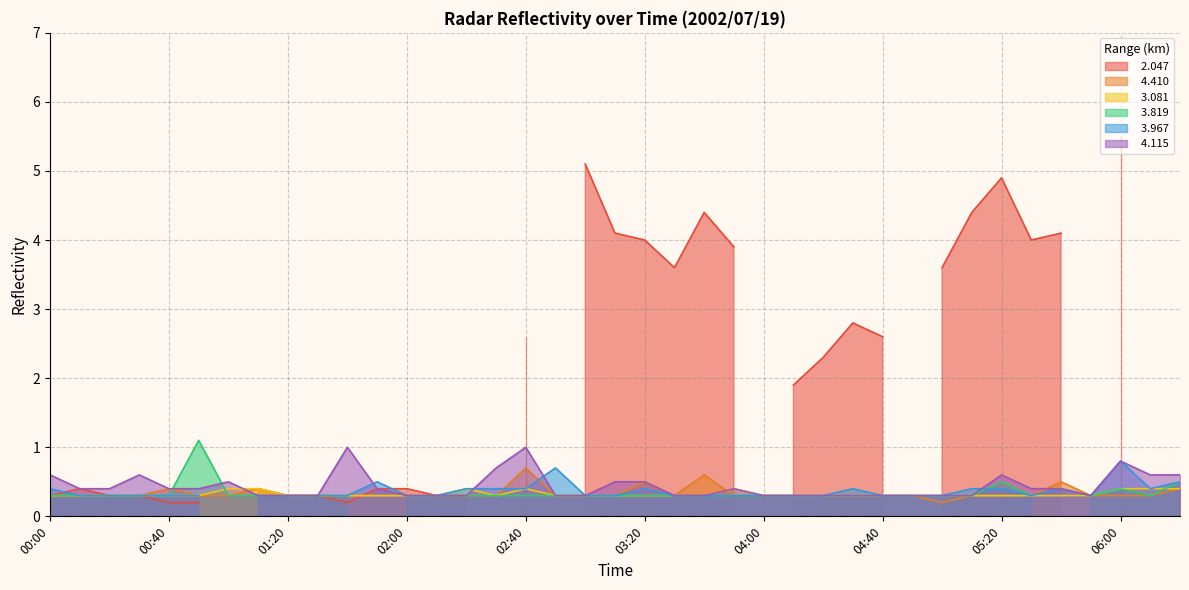

What position from the right is 05:30?

6